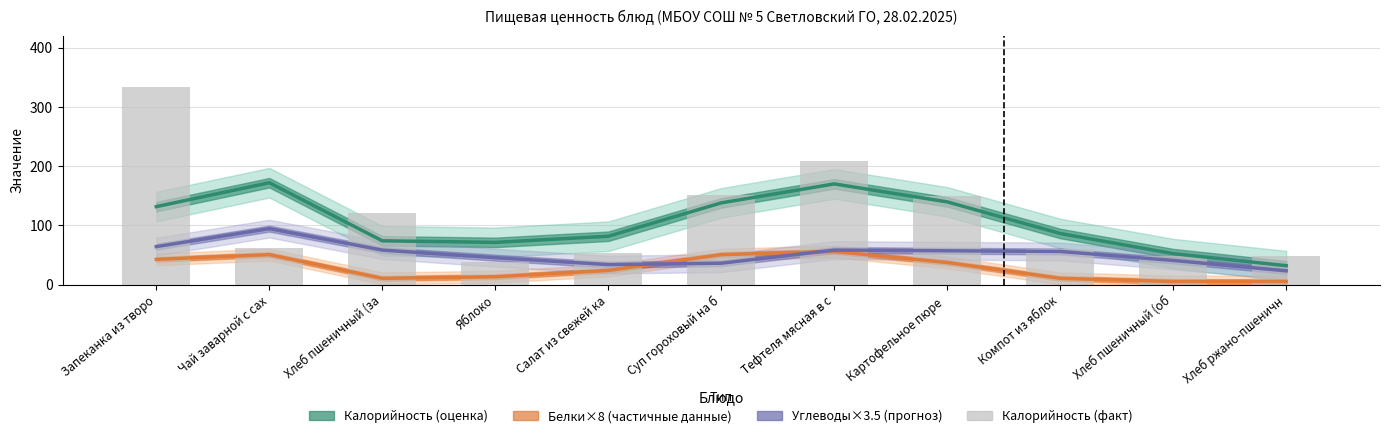

At how many categories does at least one series exceed 213?

1